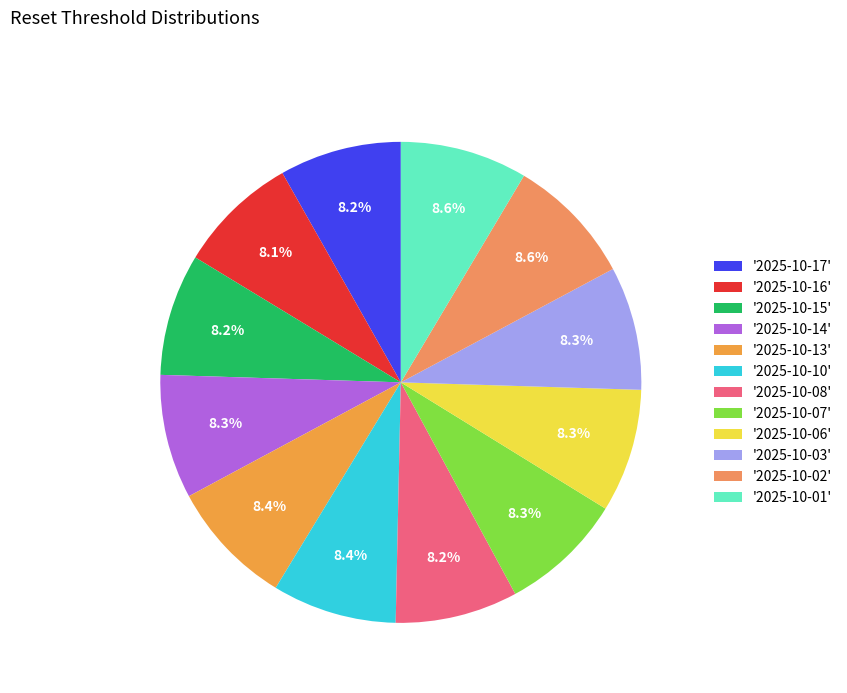

Which category has the biggest portion of the pie?

2025-10-02